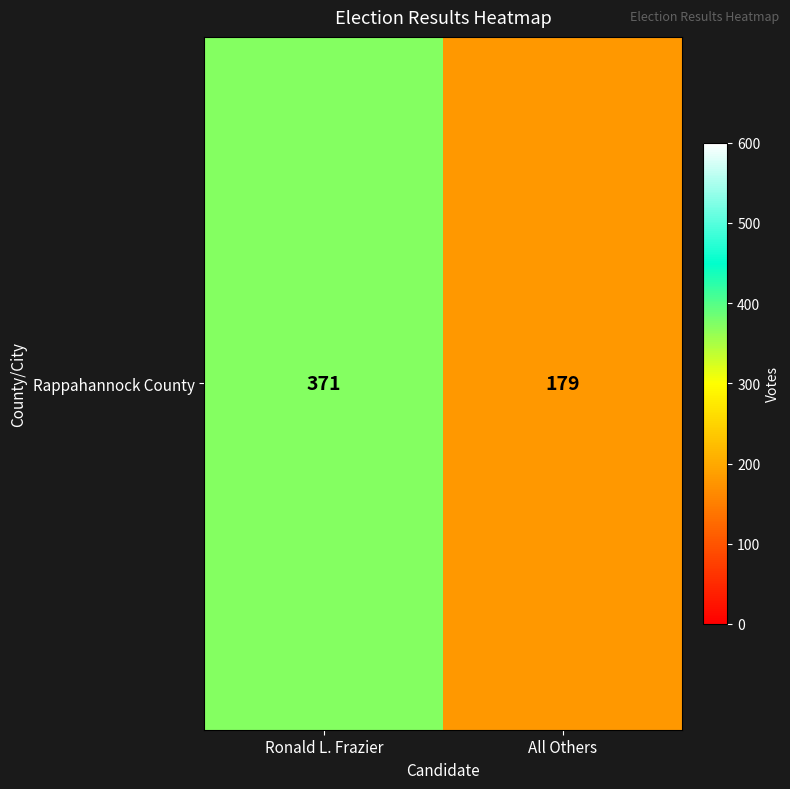

What is the approximate value at All Others, to the nearest 5?

180